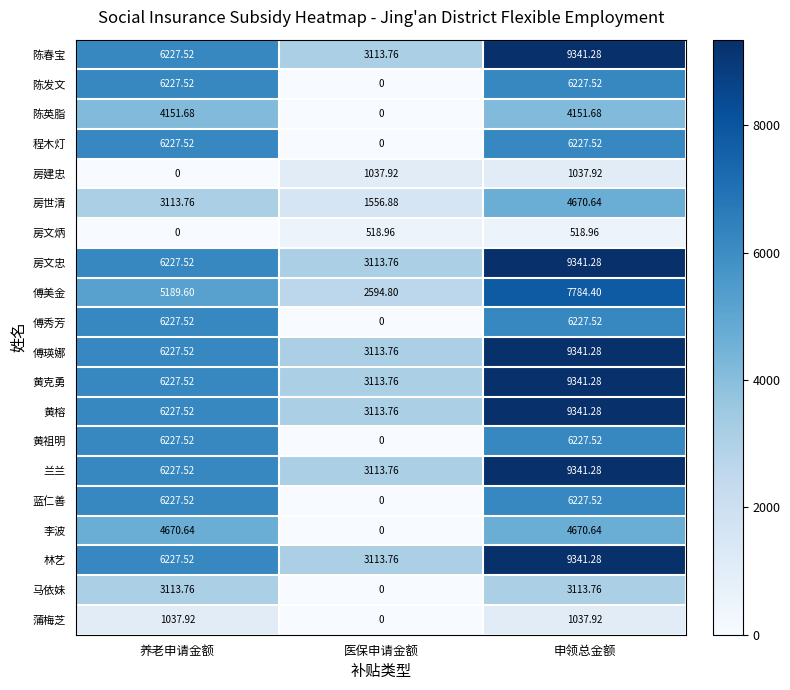

List the labels in order of 黄榕 value, smallest first.

医保申请金额, 养老申请金额, 申领总金额